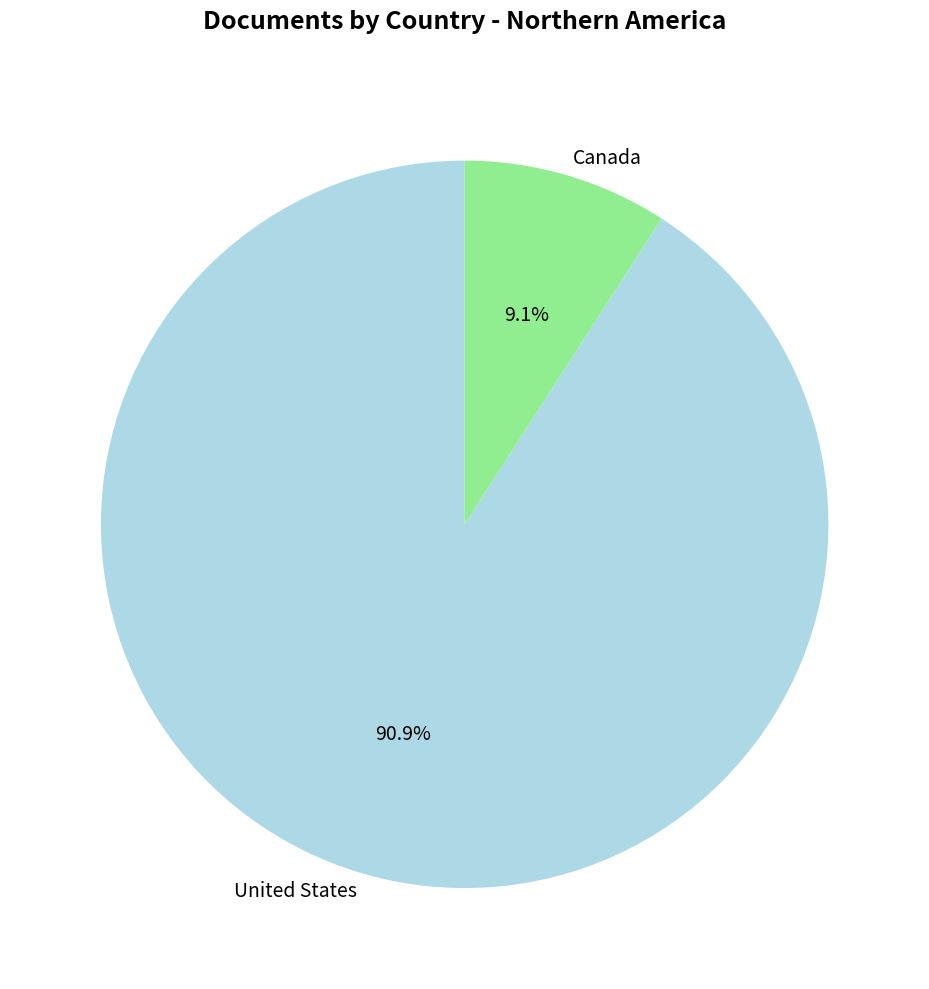

What is the ratio of the value at United States to the value at Canada?

10.0